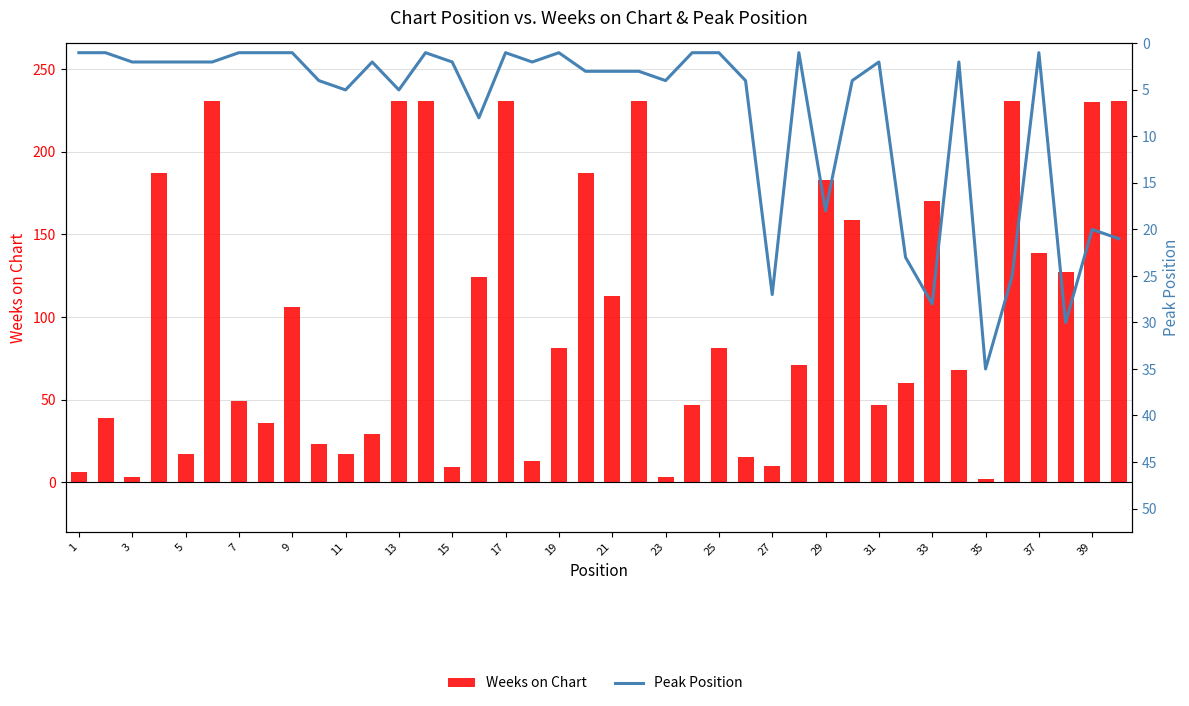

Reading left to right, transcribe all the data shown in this chart.

Weeks on Chart: 6	39	3	187	17	231	49	36	106	23	17	29	231	231	9	124	231	13	81	187	113	231	3	47	81	15	10	71	183	159	47	60	170	68	2	231	139	127	230	231
Peak Position: 1	1	2	2	2	2	1	1	1	4	5	2	5	1	2	8	1	2	1	3	3	3	4	1	1	4	27	1	18	4	2	23	28	2	35	25	1	30	20	21